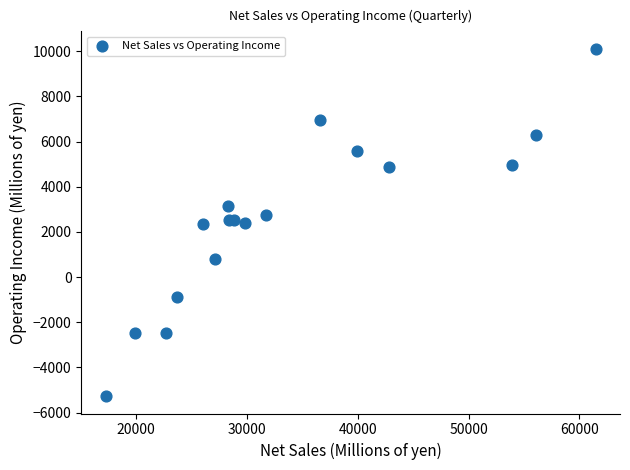

What is the range of Y values (max minus min)?

15381